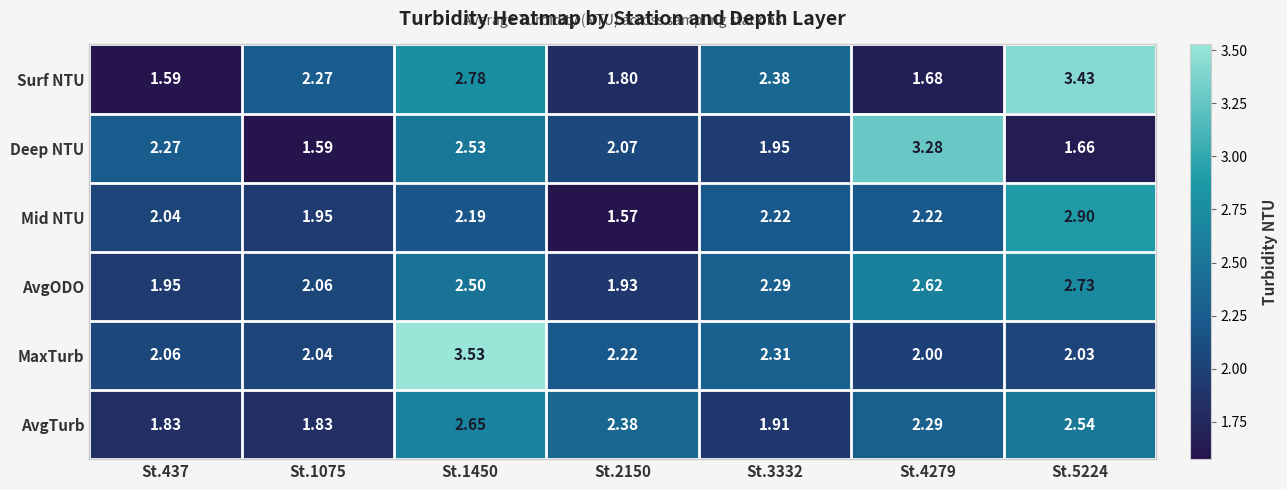

How many series are shown in this chart?

6